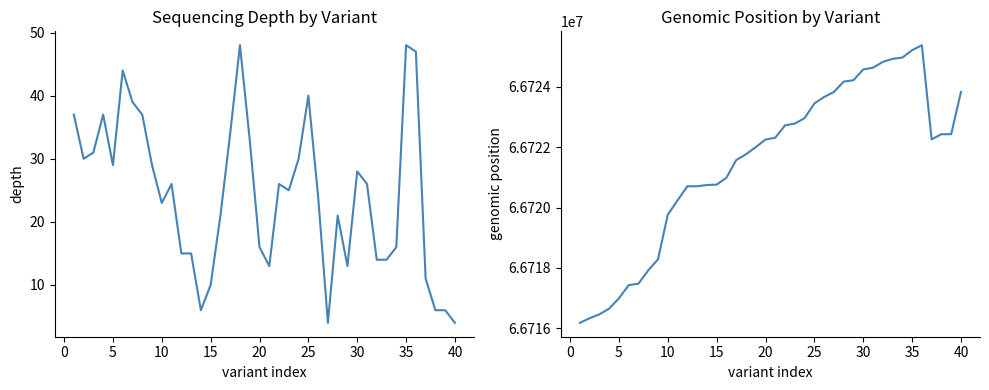

Where does the start series first go above 66722255?

20